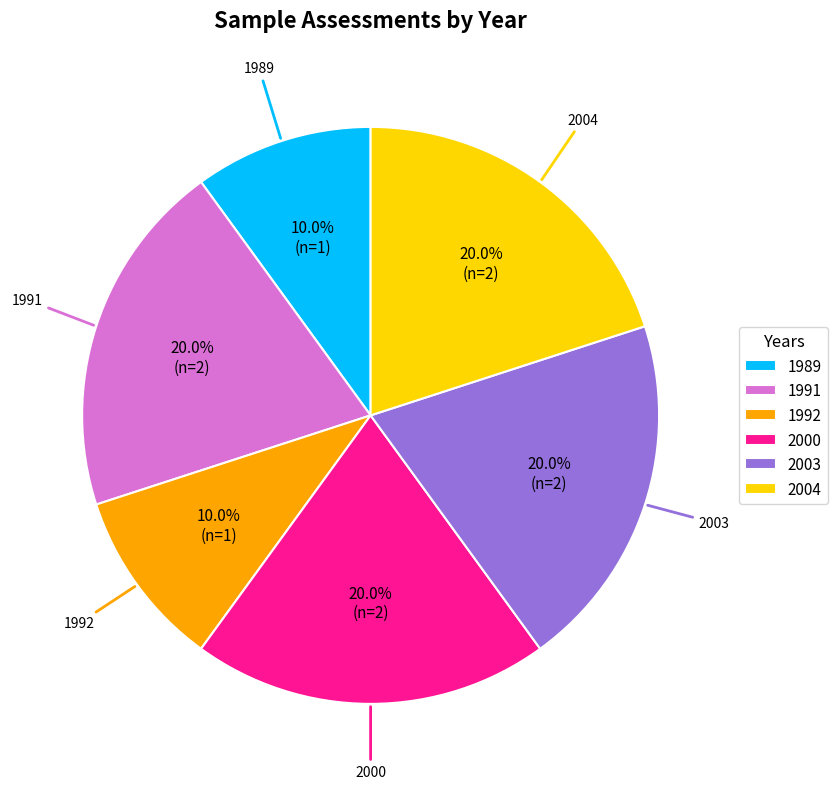

How much of the chart is everything except 2003?

80.0%